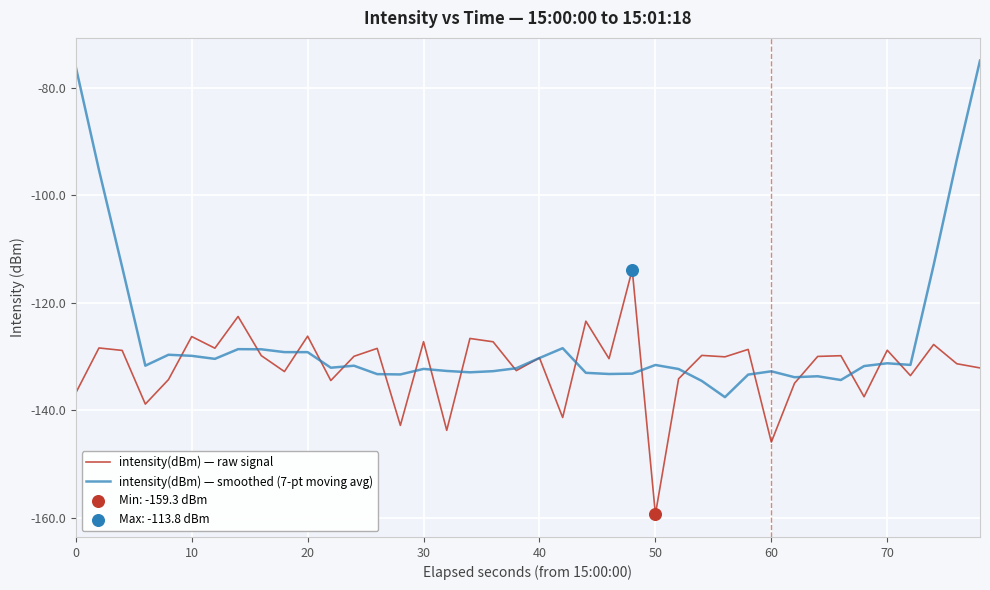

Which series has the widest spread of values?

intensity(dBm) — smoothed (7-pt moving avg)